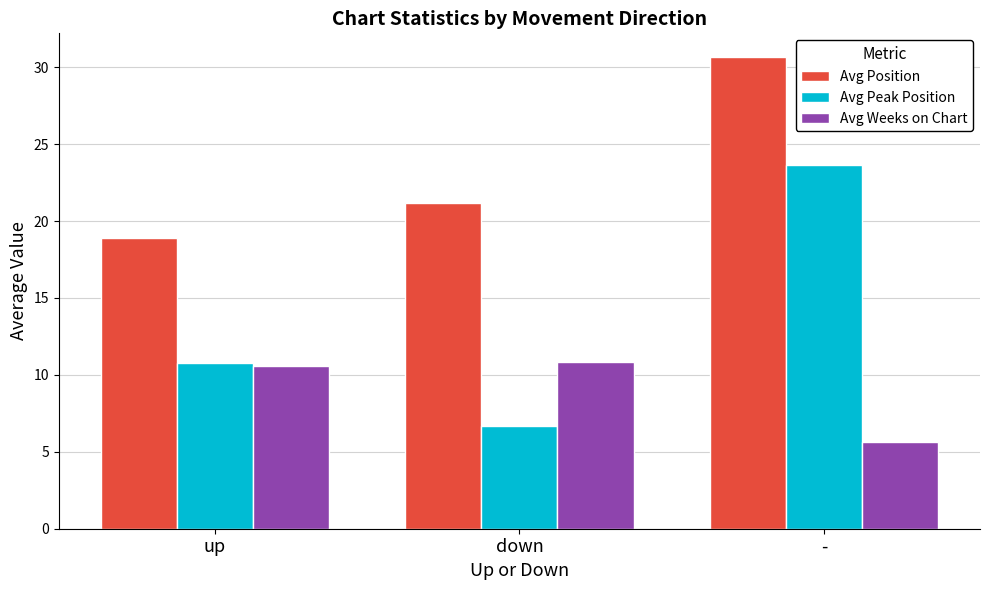

Reading left to right, transcribe all the data shown in this chart.

Avg Position: 18.9	21.2	30.7
Avg Peak Position: 10.8	6.7	23.7
Avg Weeks on Chart: 10.6	10.8	5.7